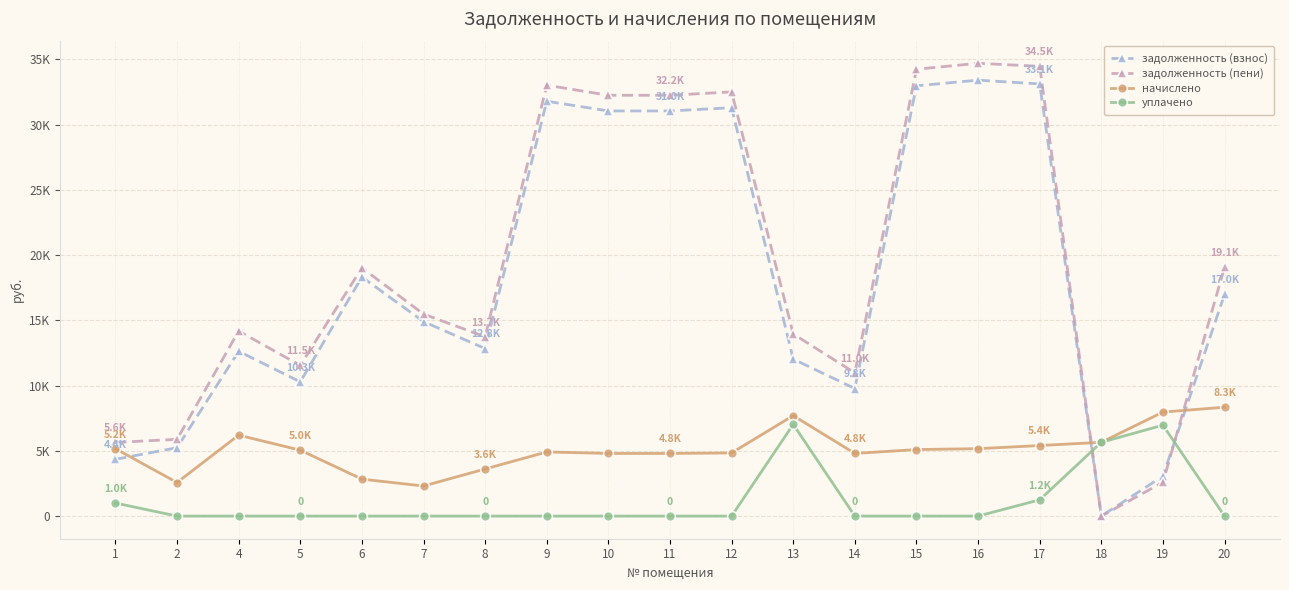

The уплачено series shows 5655.1 at 18. True or false?

True